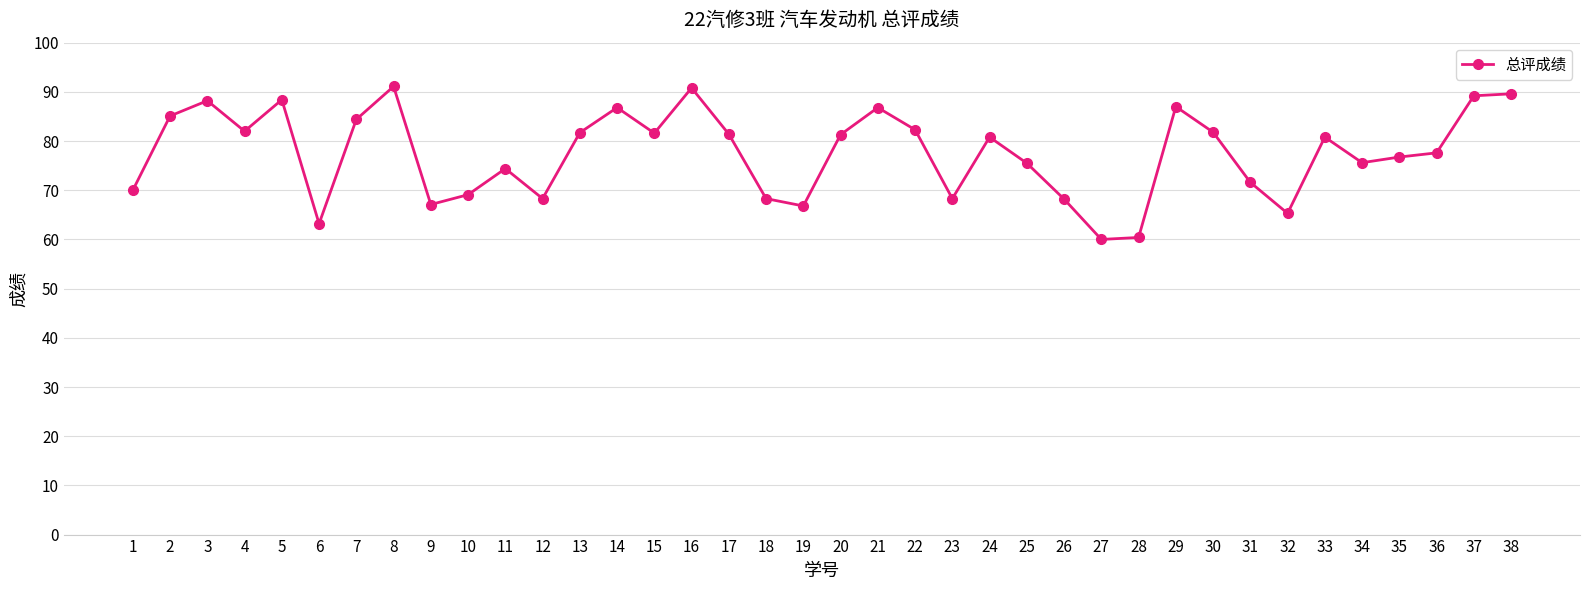

How many series are shown in this chart?

1